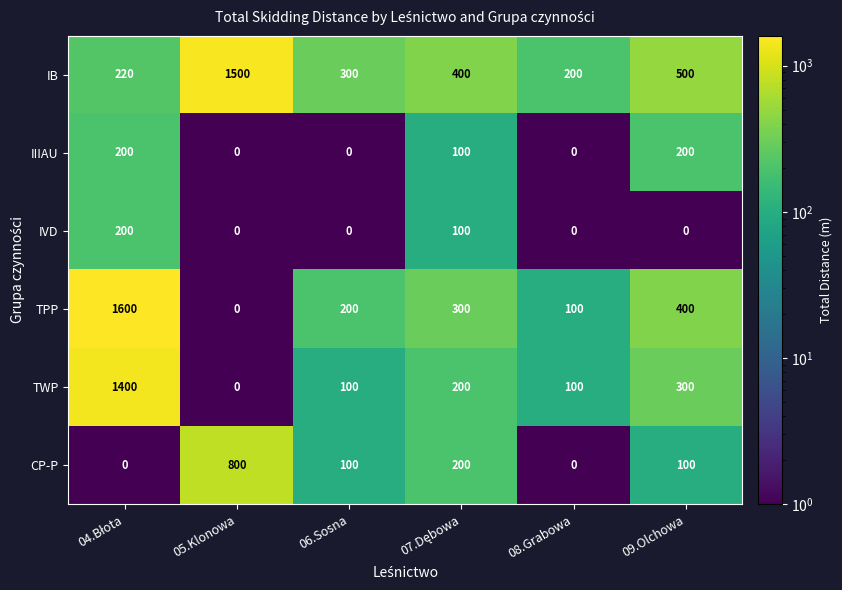

What is the difference between the IB values at 09.Olchowa and 05.Klonowa?

1000